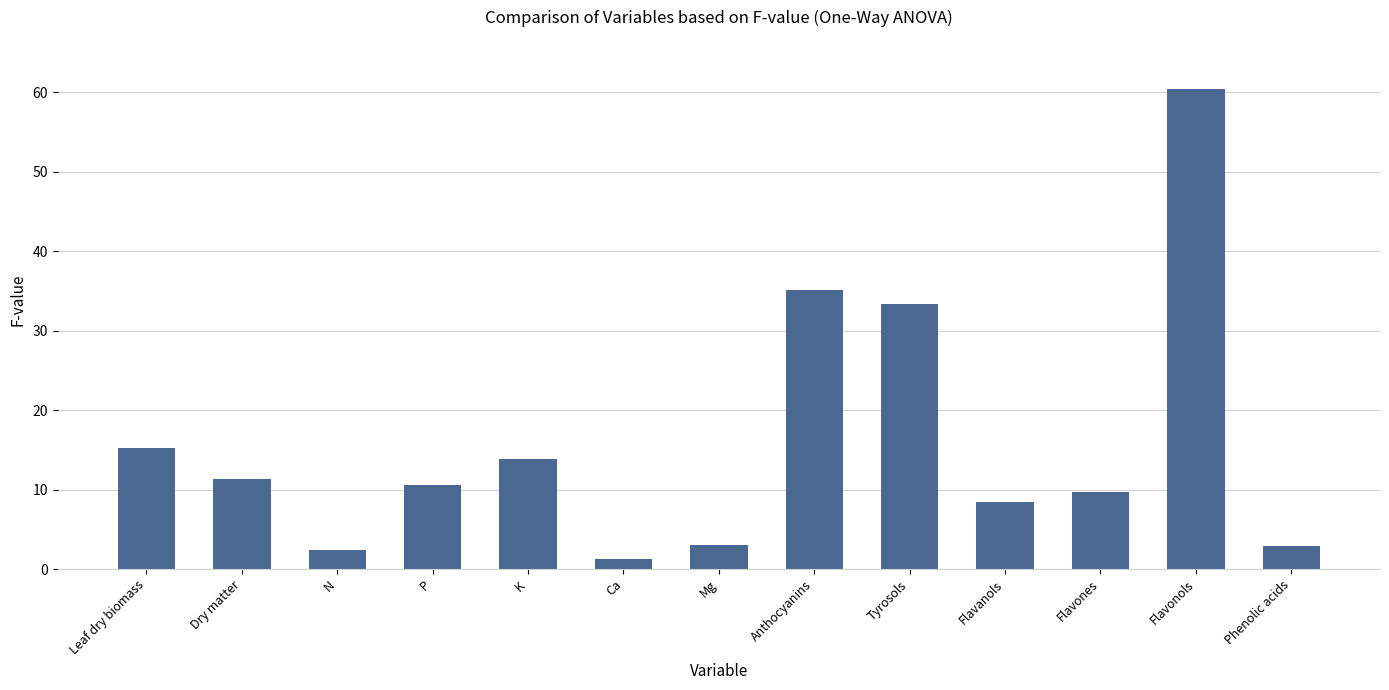

True or false: the data shows 11.4 at Dry matter.

True